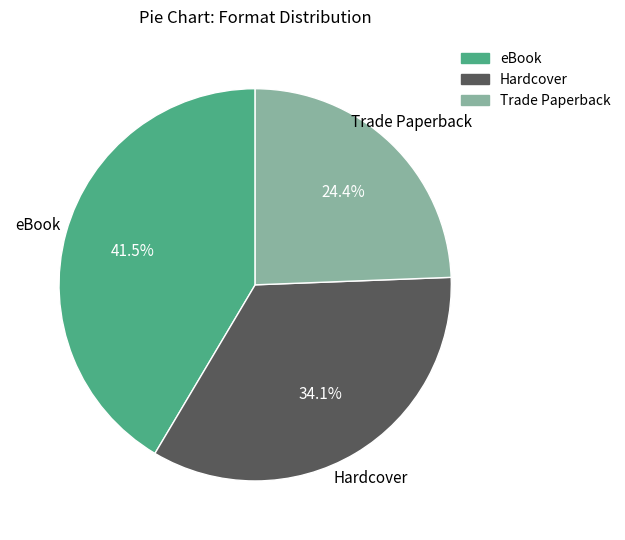

Which slice is the smallest?

Trade Paperback